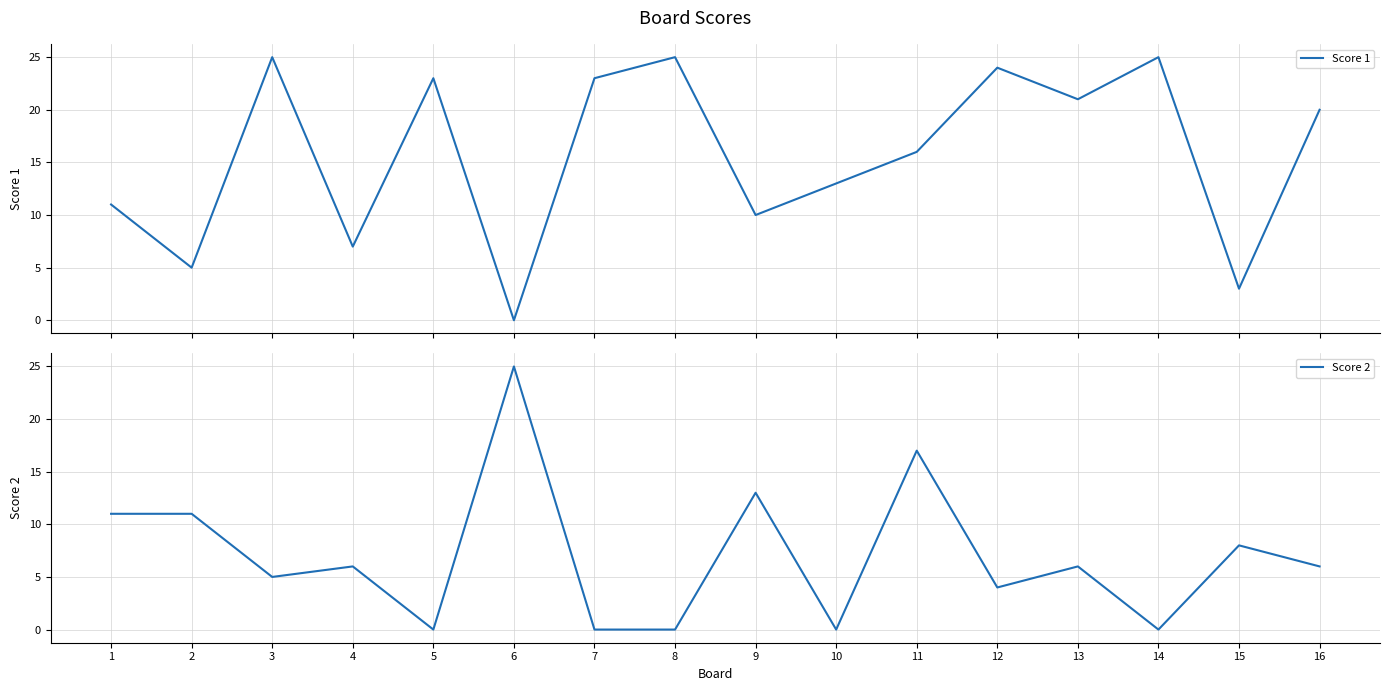

Is this an area chart (filled region under the line)?

No